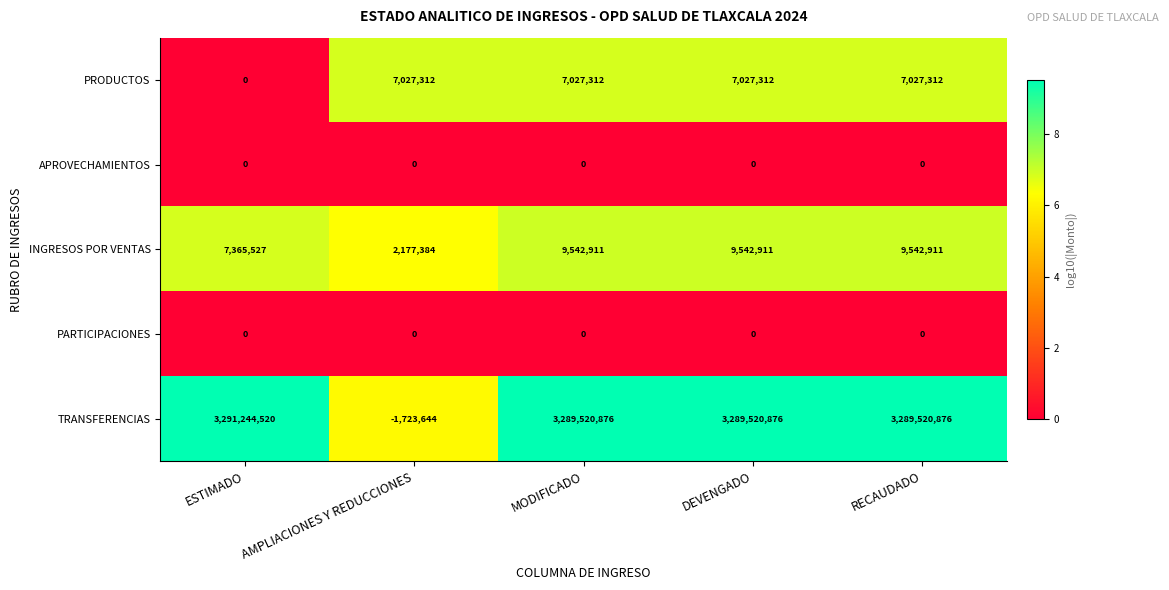

Reading right to left, list all the values displayed in this chart.

PRODUCTOS: 7027312	7027312	7027312	7027312	0
APROVECHAMIENTOS: 0	0	0	0	0
INGRESOS POR VENTAS: 9542911	9542911	9542911	2177384	7365527
PARTICIPACIONES: 0	0	0	0	0
TRANSFERENCIAS: 3289520876	3289520876	3289520876	-1723644	3291244520